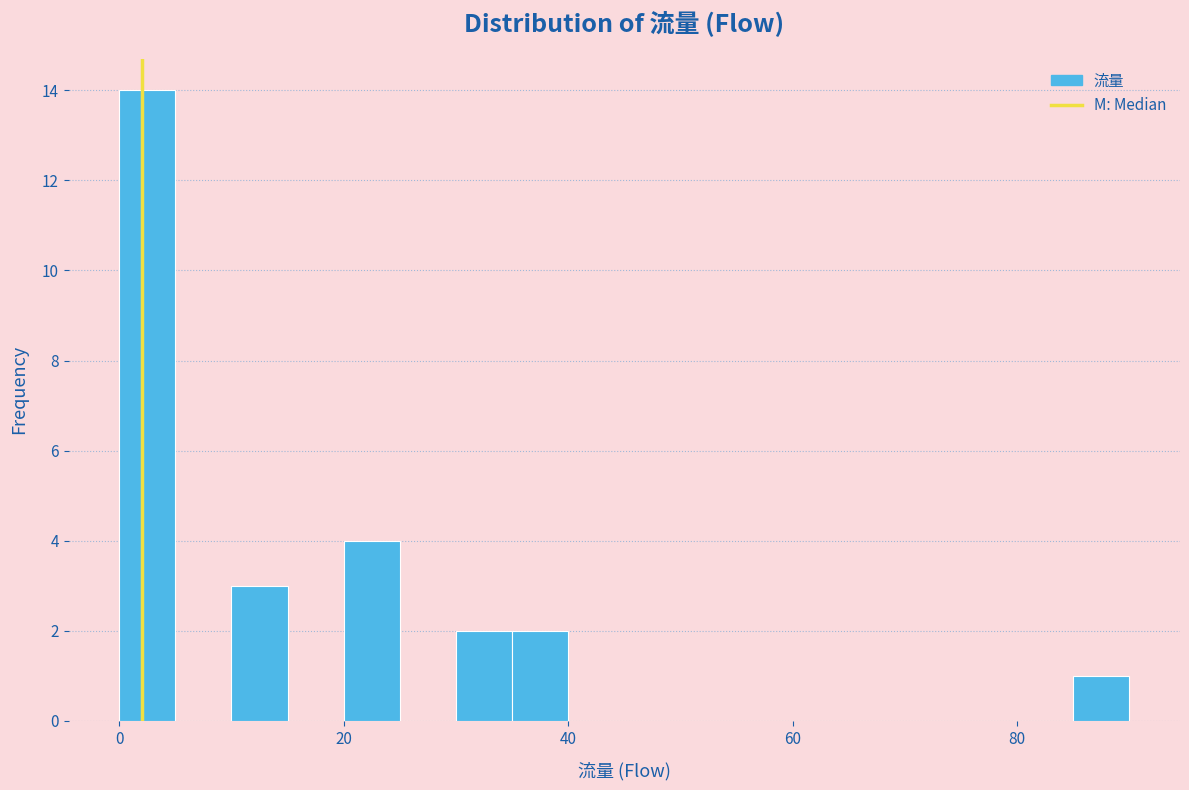

Read against the x-axis, roughly where is the centre of the tallest bar?

2